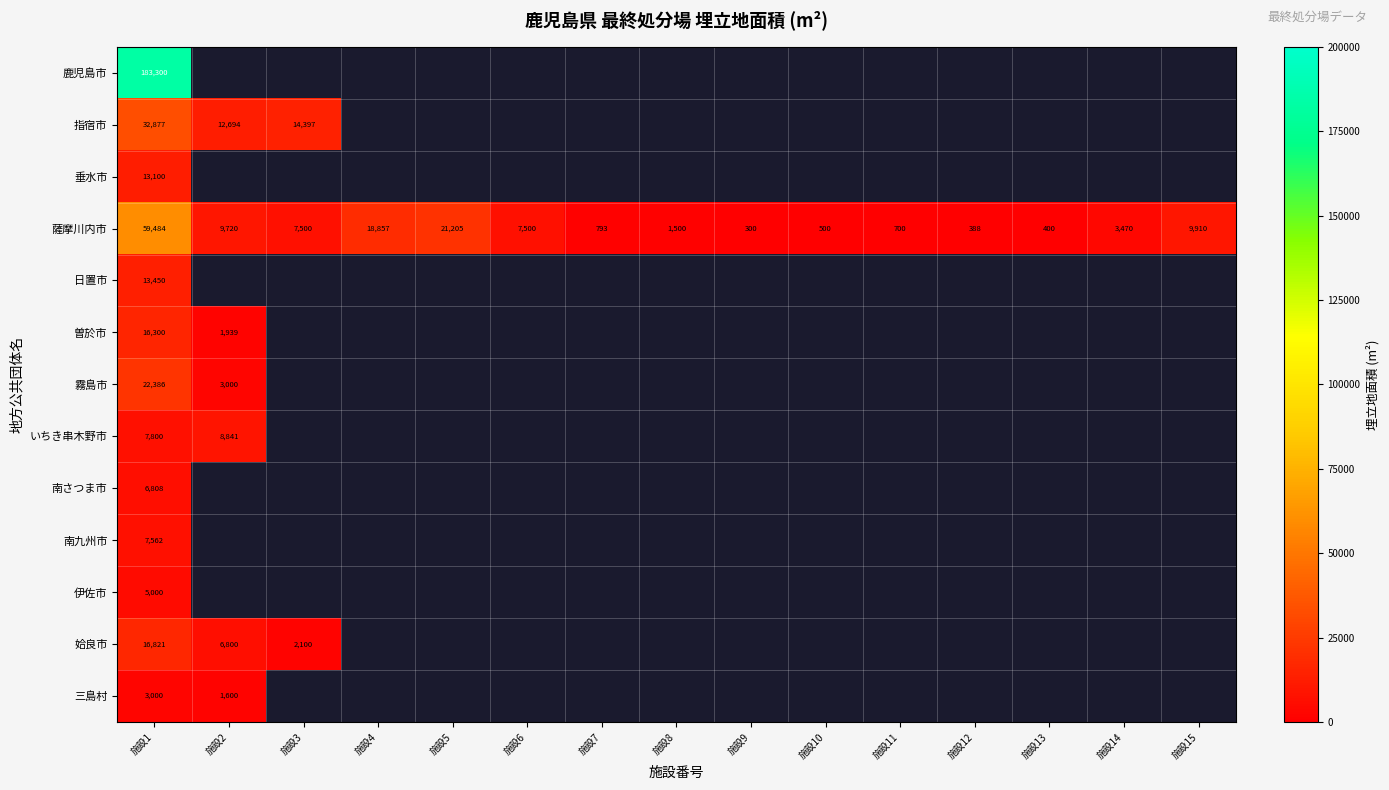

The value of 曽於市 at 施設2 is 3287. True or false?

False